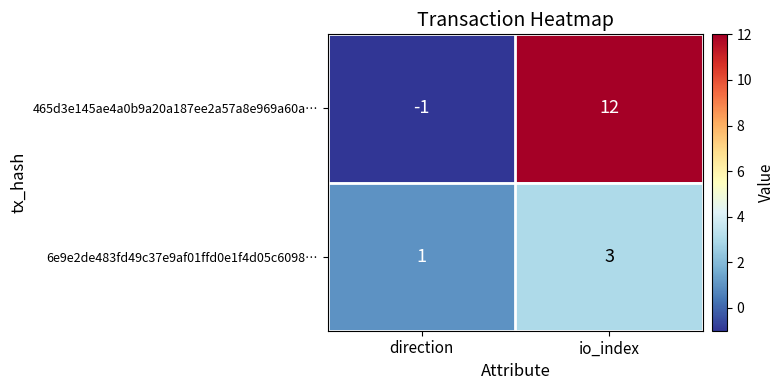

What is the difference between the maximum and minimum values in the 465d3e145ae4a0b9a20a187ee2a57a8e969a60a… series?

13